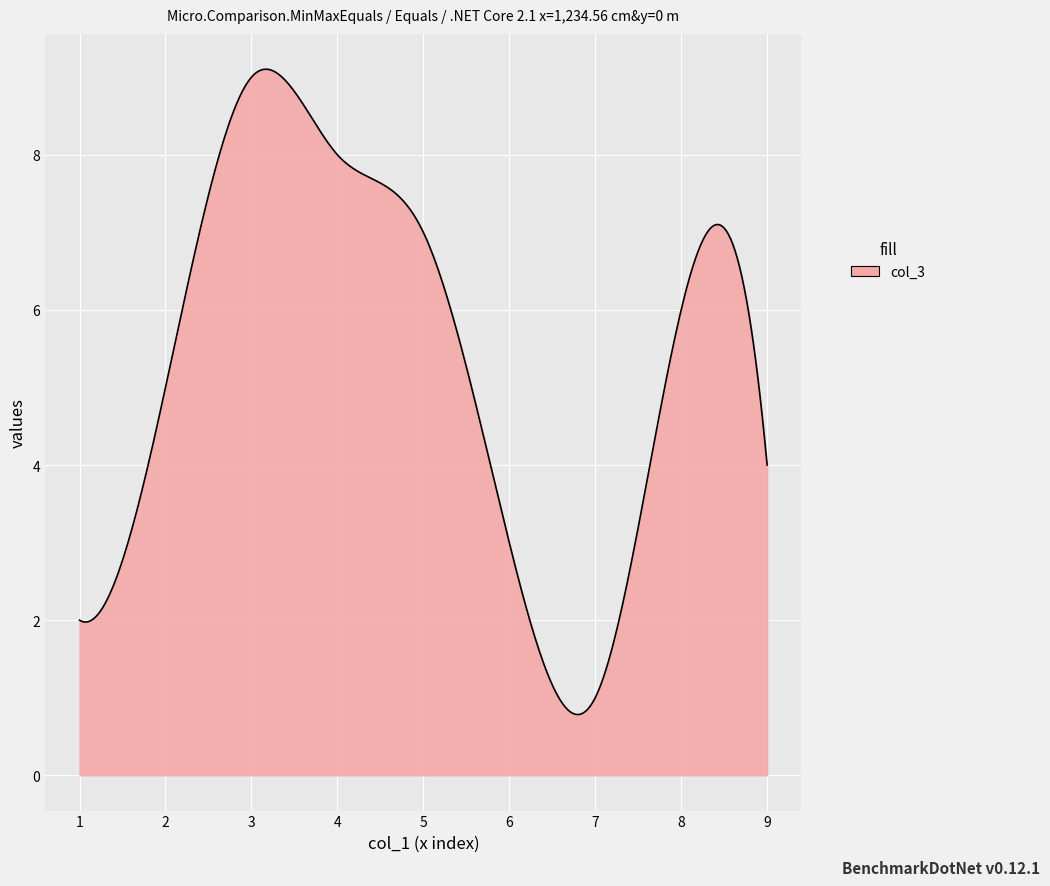

What is the difference between the maximum and minimum values?

8.3